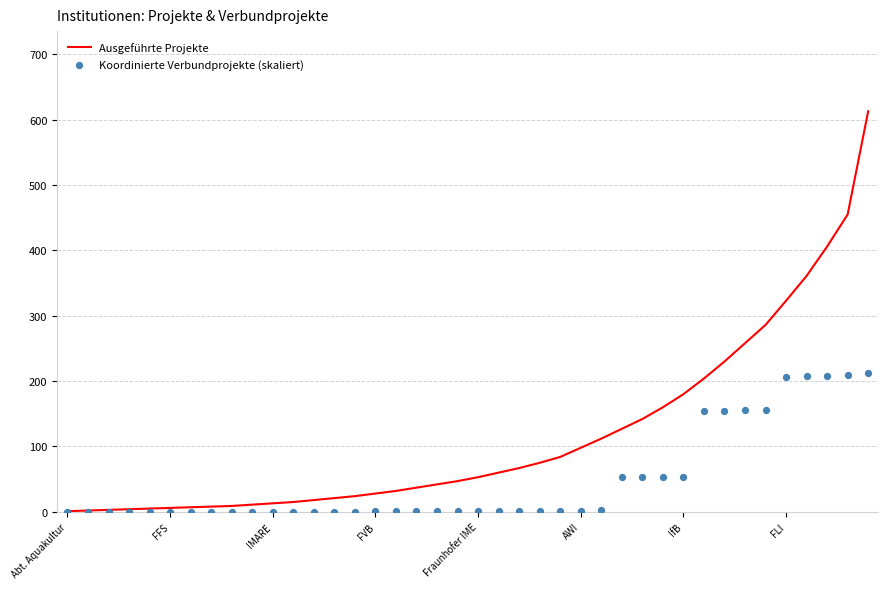

Which series has the largest Y range (max minus min)?

Ausgeführte Projekte